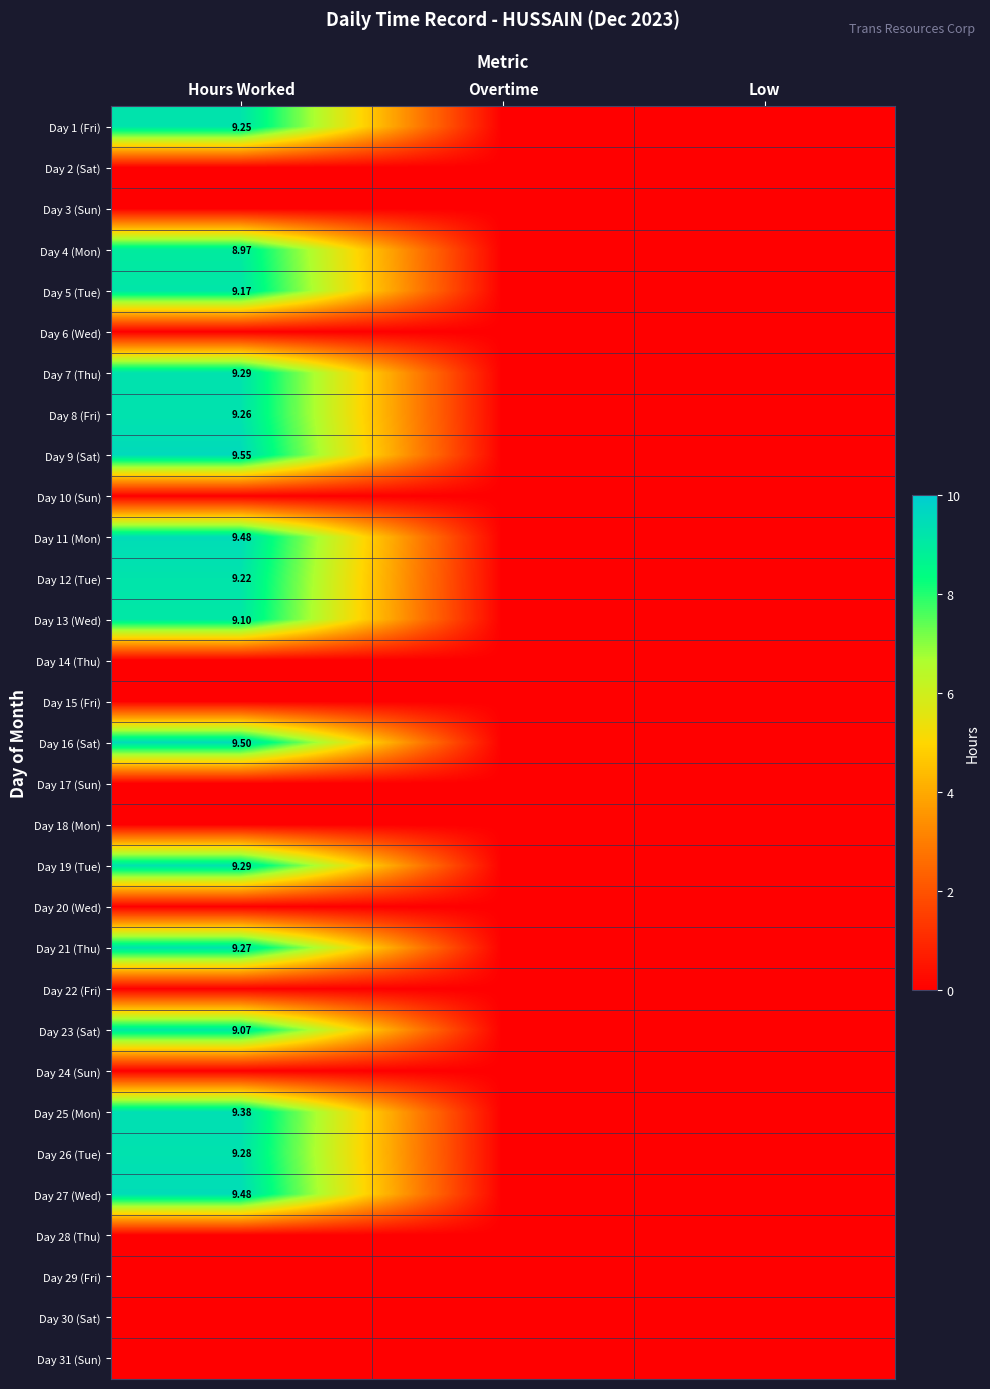

At which category is the sum across all series the highest?

Hours Worked